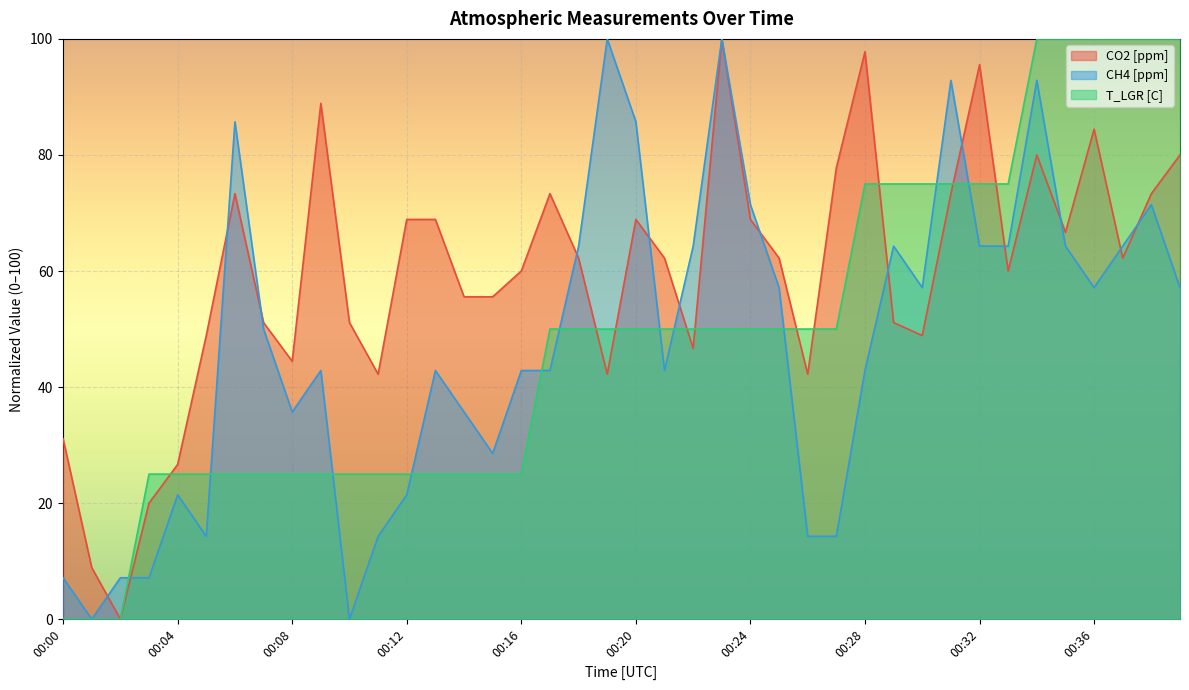

Reading left to right, extract all data points from this chart.

CO2 [ppm]: 31.1	8.9	0.0	20.0	26.7	48.9	73.3	51.1	44.4	88.9	51.1	42.2	68.9	68.9	55.6	55.6	60.0	73.3	62.2	42.2	68.9	62.2	46.7	100.0	68.9	62.2	42.2	77.8	97.8	51.1	48.9	73.3	95.6	60.0	80.0	66.7	84.4	62.2	73.3	80.0
CH4 [ppm]: 7.1	0.0	7.1	7.1	21.4	14.3	85.7	50.0	35.7	42.9	0.0	14.3	21.4	42.9	35.7	28.6	42.9	42.9	64.3	100.0	85.7	42.9	64.3	100.0	71.4	57.1	14.3	14.3	42.9	64.3	57.1	92.9	64.3	64.3	92.9	64.3	57.1	64.3	71.4	57.1
T_LGR [C]: 0.0	0.0	0.0	25.0	25.0	25.0	25.0	25.0	25.0	25.0	25.0	25.0	25.0	25.0	25.0	25.0	25.0	50.0	50.0	50.0	50.0	50.0	50.0	50.0	50.0	50.0	50.0	50.0	75.0	75.0	75.0	75.0	75.0	75.0	100.0	100.0	100.0	100.0	100.0	100.0